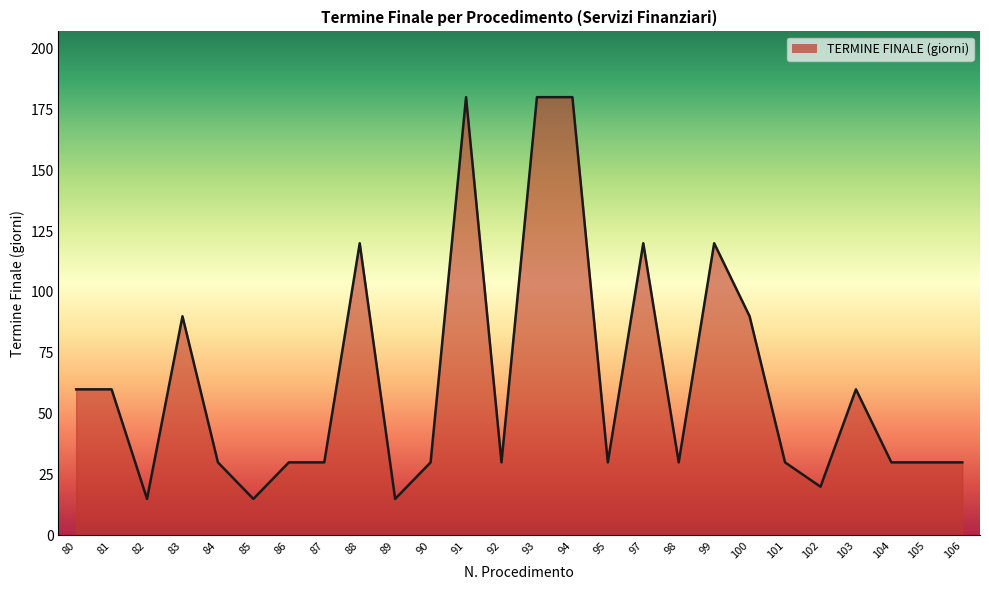

Between 102 and 101, which is larger?

101